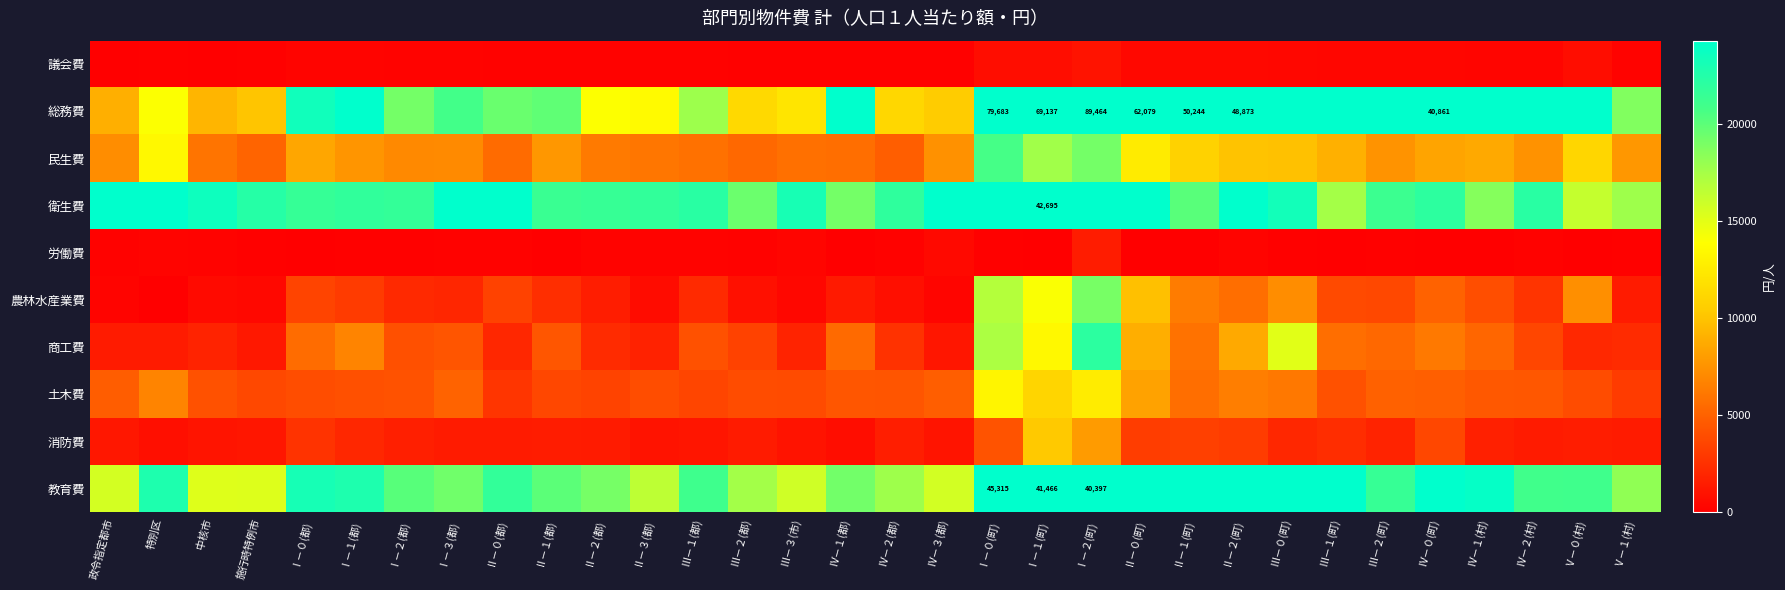

Is the value of 民生費 at Ⅰ－１(町) greater than the value of 総務費 at 特別区?

Yes